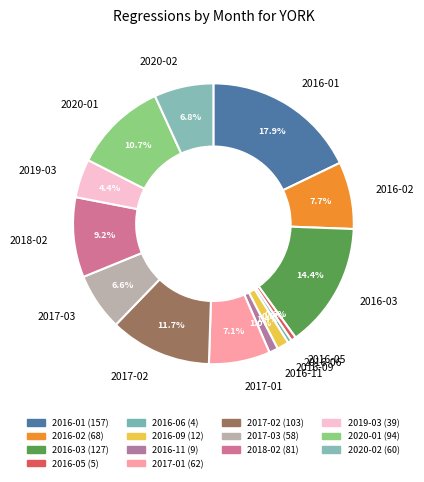

To the nearest percent, what is the difference between the largest and smallest slice percentages?

17%